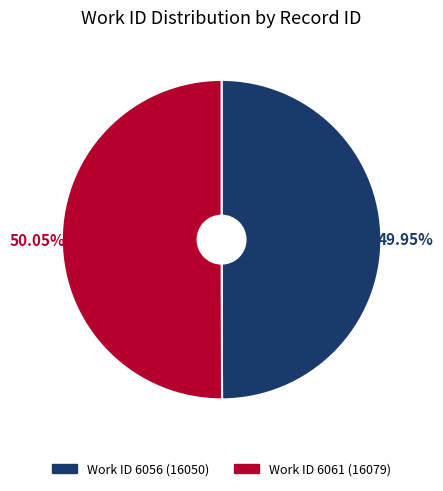

Is there a majority slice in this chart?

Yes